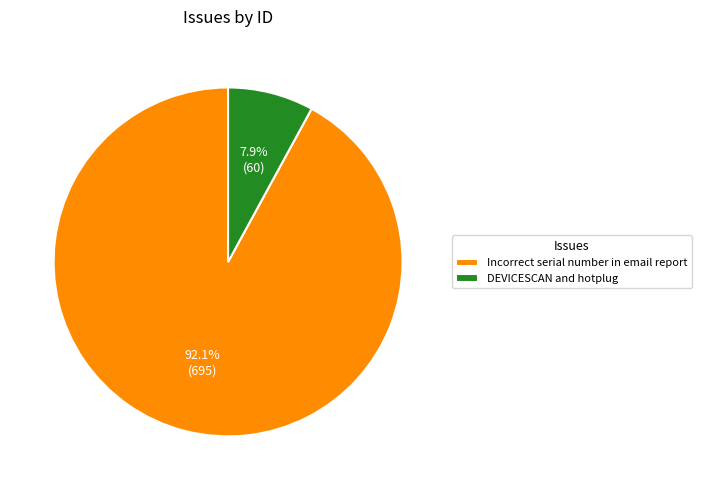

What percentage is the Incorrect serial number in email report slice, to the nearest percent?

92%